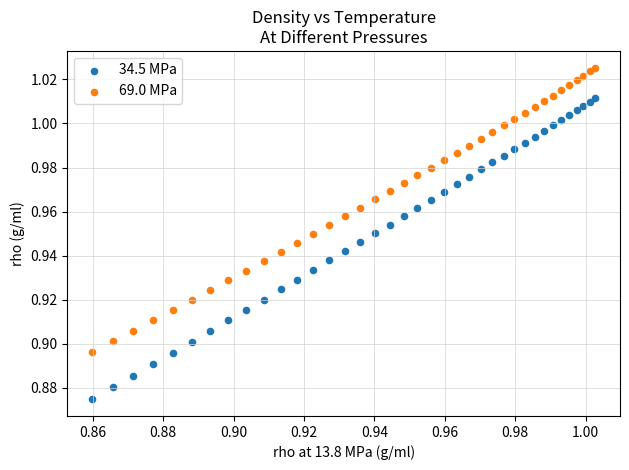

What are all the series names shown in the legend?

34.5 MPa, 69.0 MPa